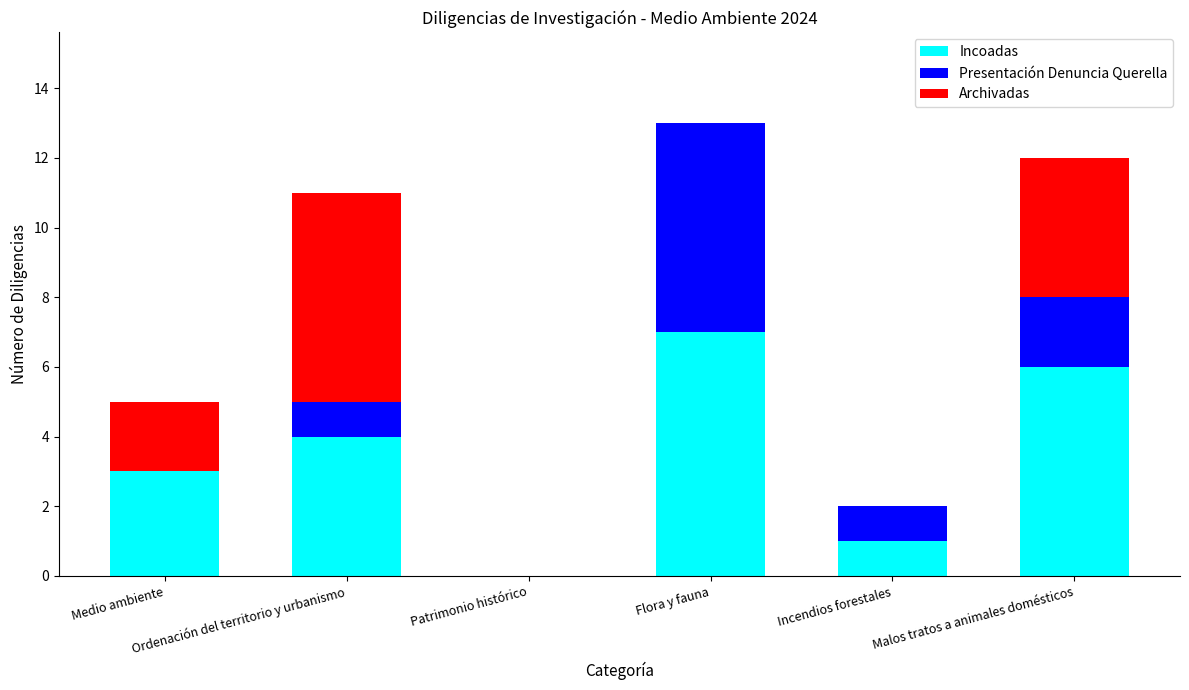

Are the bars horizontal?

No